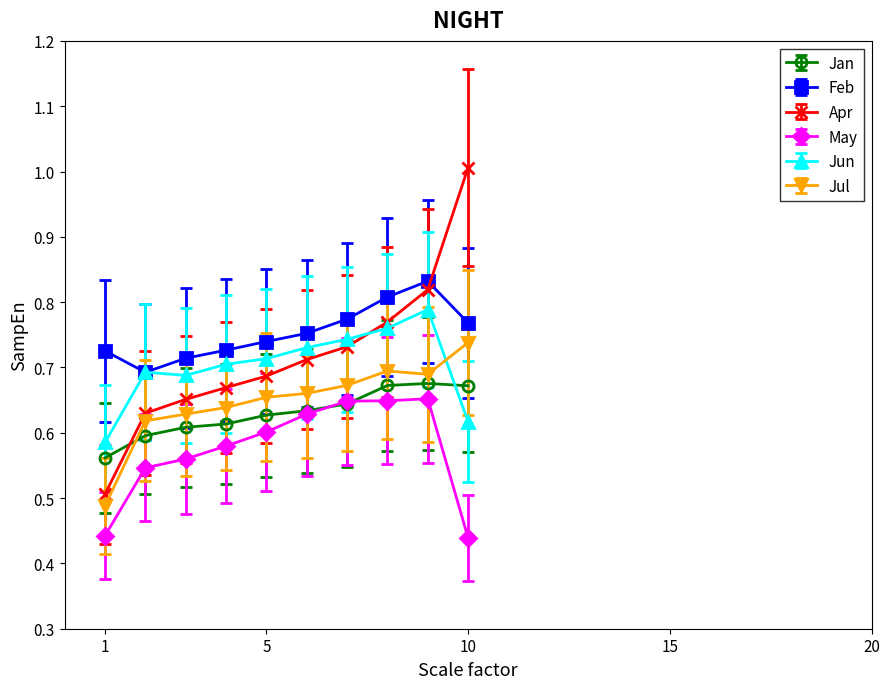

True or false: Jun and May intersect in this chart.

False